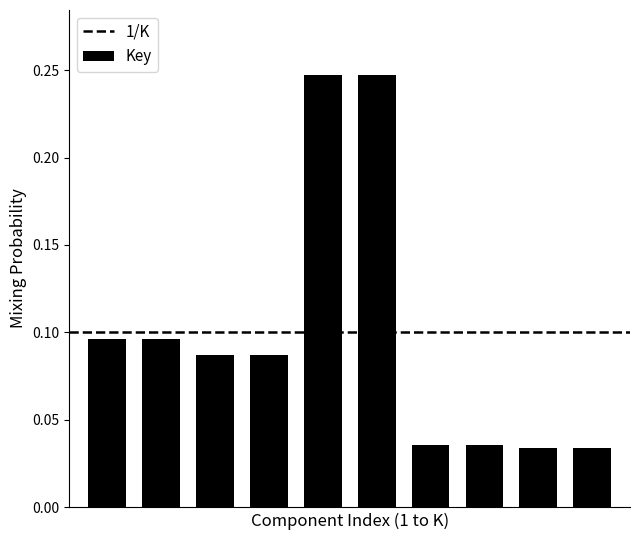

What is the sum of all values?

1.0